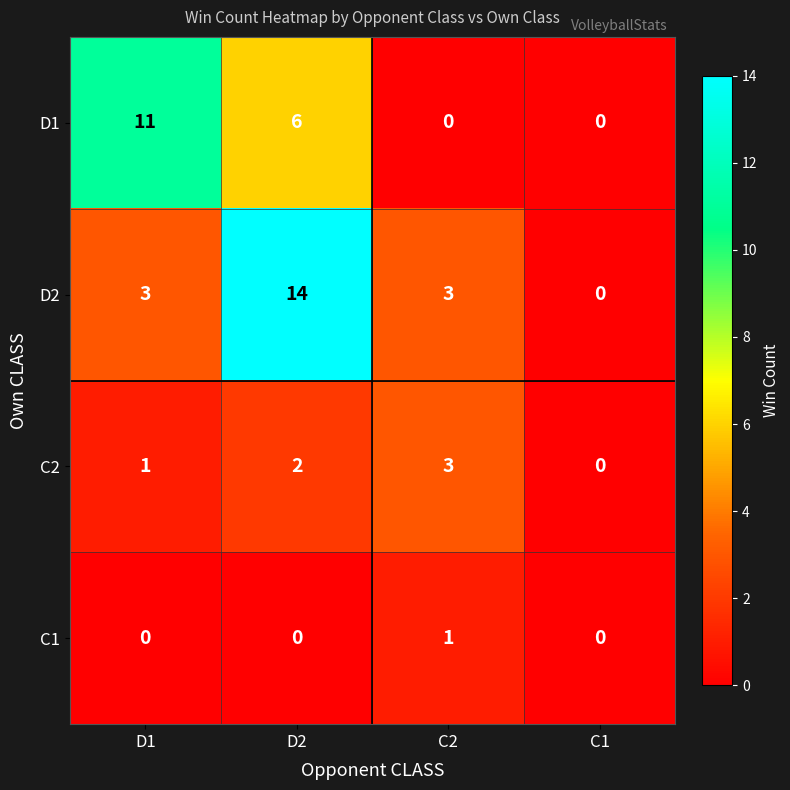

Reading right to left, transcribe all the data shown in this chart.

D1: 0	0	6	11
D2: 0	3	14	3
C2: 0	3	2	1
C1: 0	1	0	0